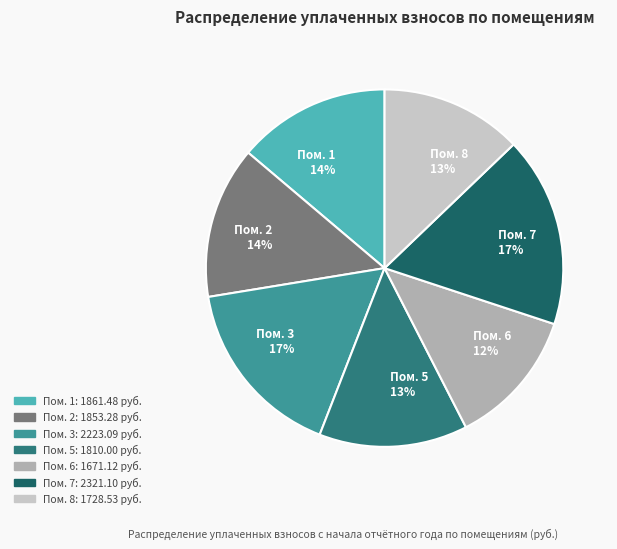

Is it true that Пом. 1 14% is 14% of the pie?

True